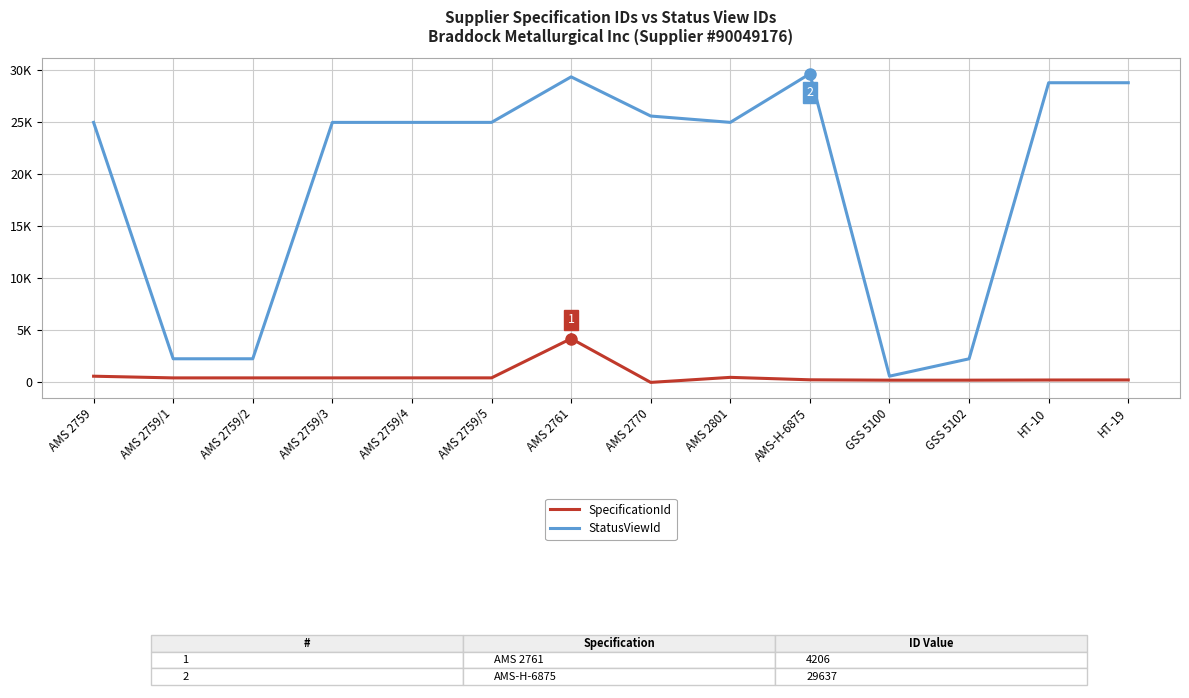

Which series has the widest spread of values?

StatusViewId